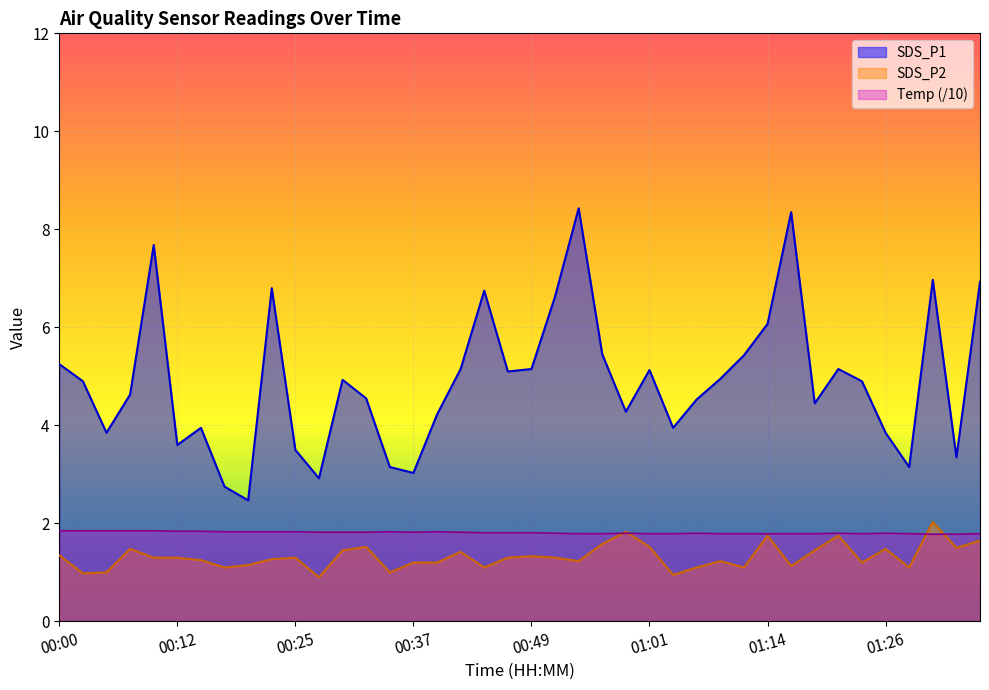

What is the total value across all series at 01:14?

9.6